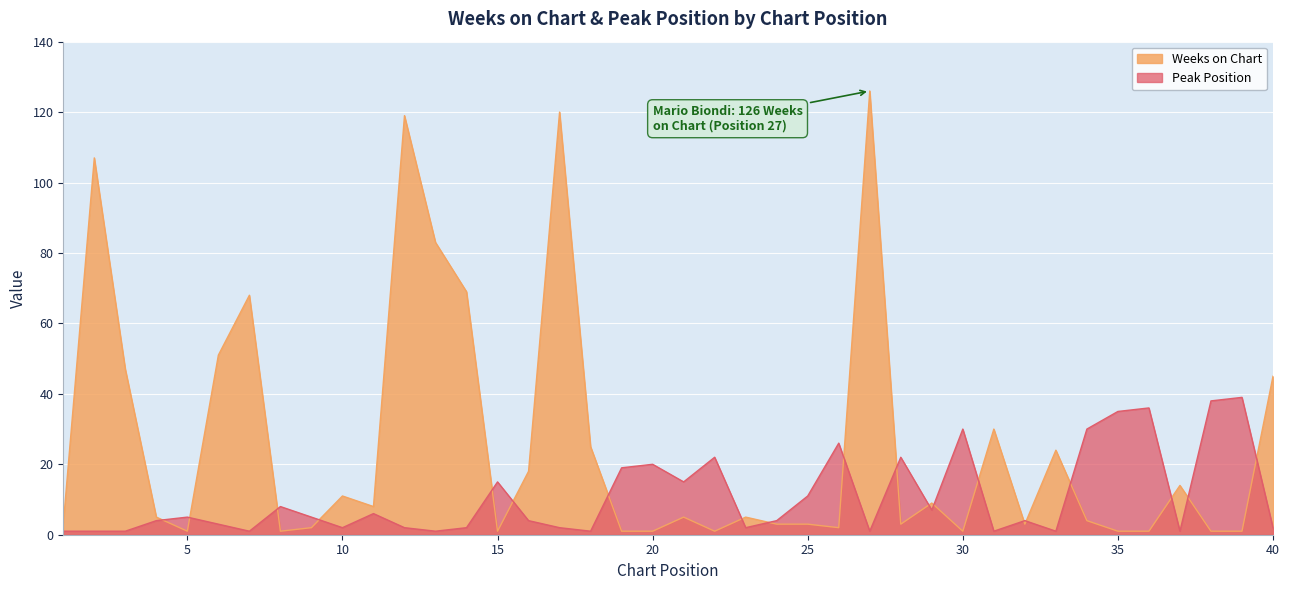

How many data points in Weeks on Chart are less than 5?

19